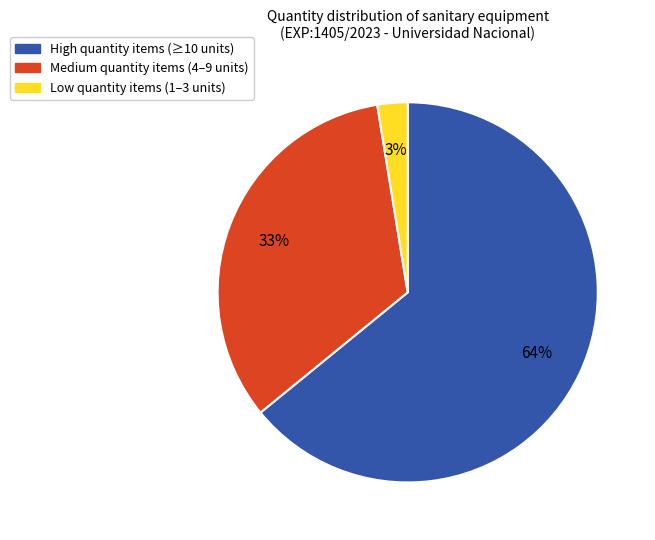

To the nearest percent, what is the average slice percentage?

33%